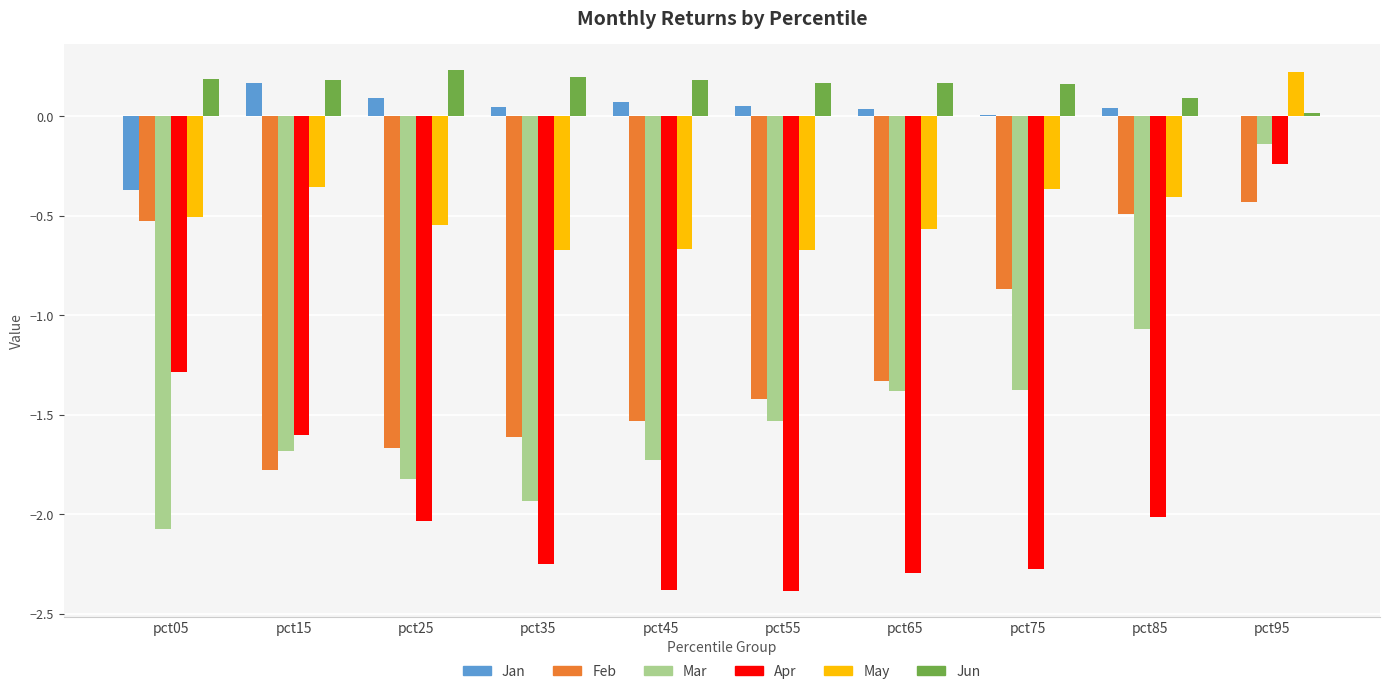

Is the value of Apr at pct25 greater than the value of May at pct05?

No